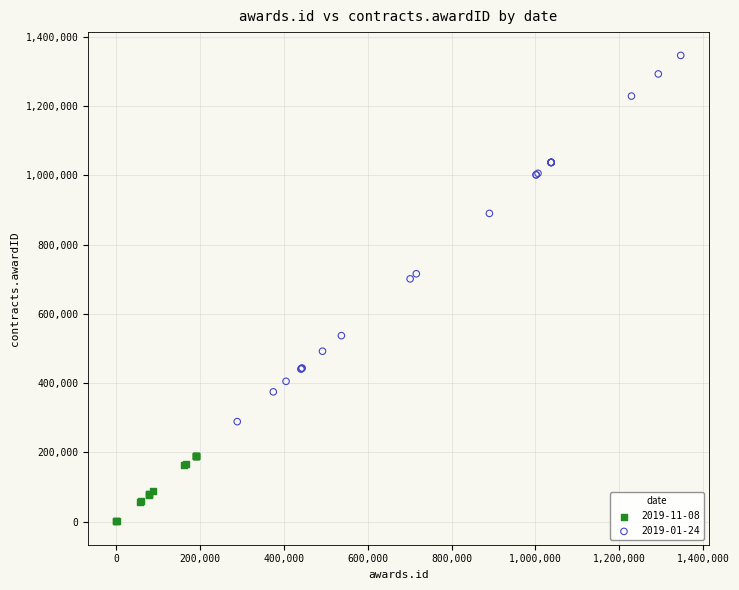

Which series has the largest Y range (max minus min)?

2019-01-24